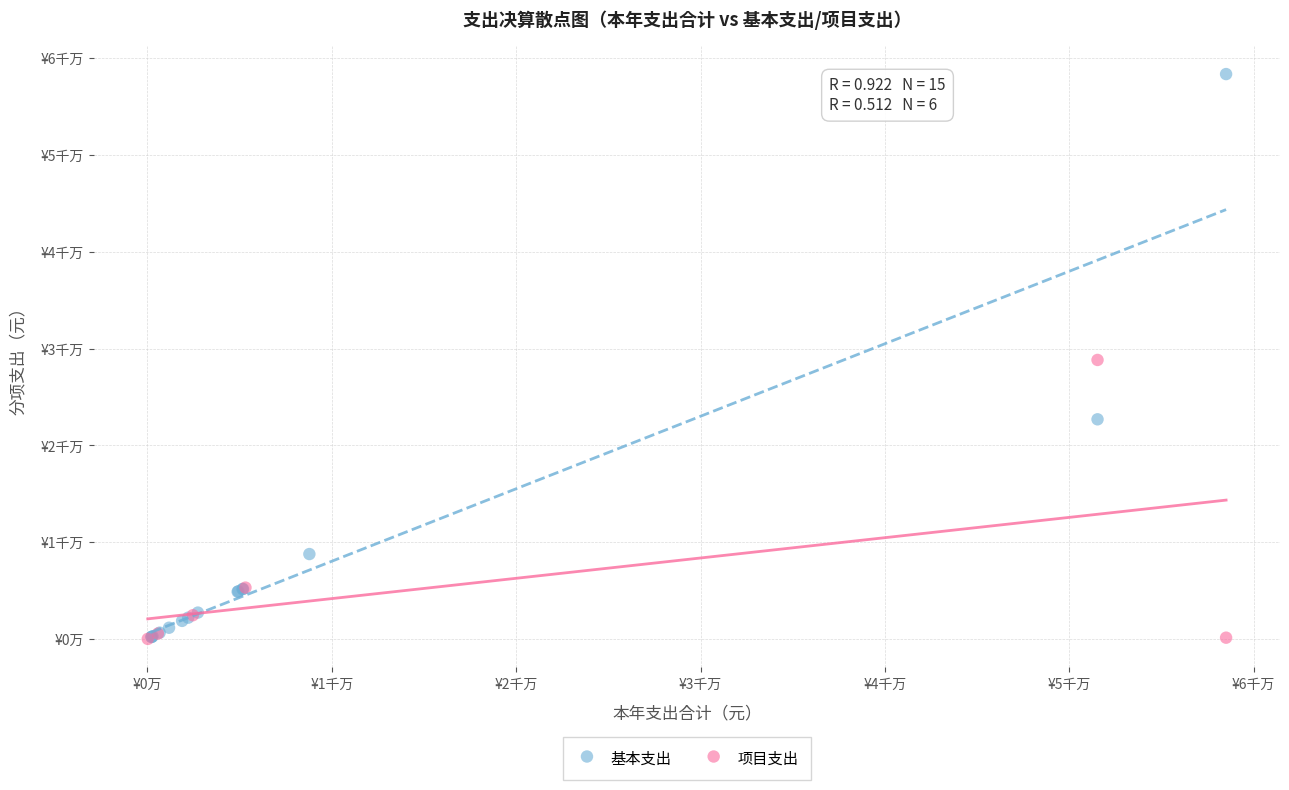

Which series has the widest spread of Y values?

基本支出